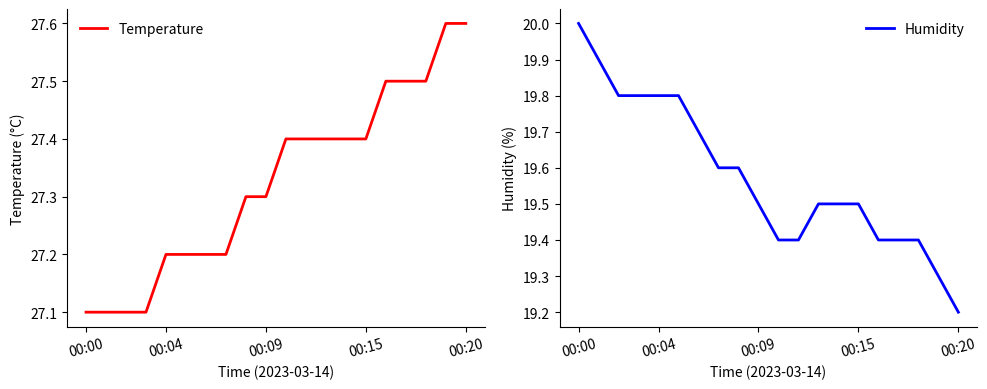

What is the minimum value shown in the chart?

19.2